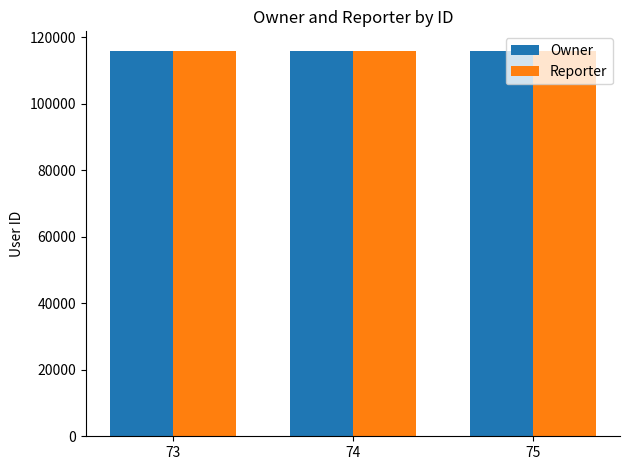

What is the sum of the Owner values at 73 and 74?

232006